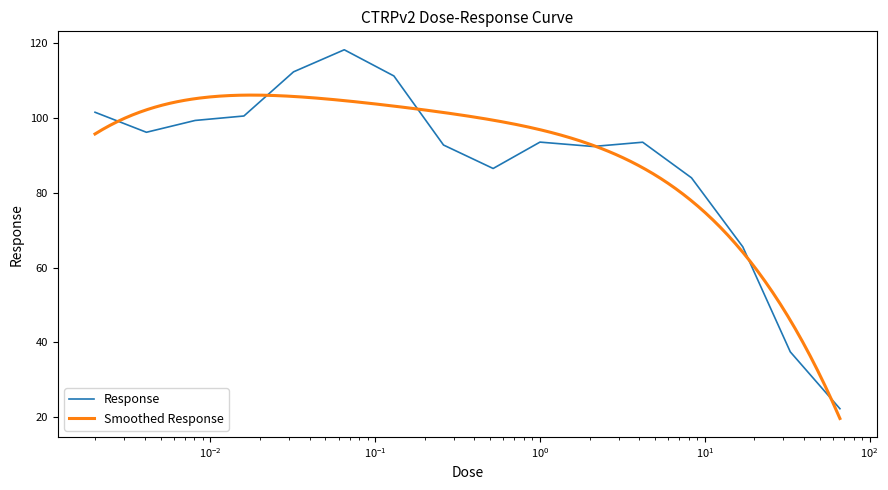

Approximately how many times larger is the value at 33.0 compared to 1.0?

0.4